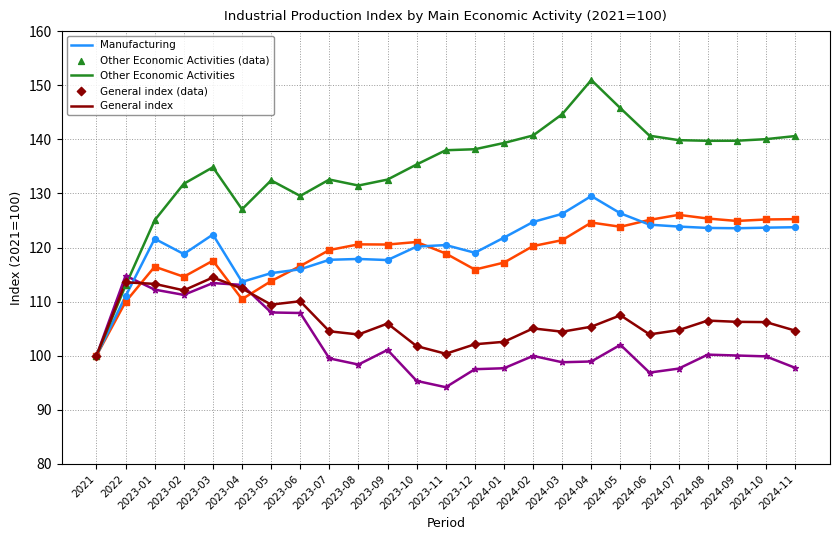

At which category is the sum across all series the highest?

2024-04